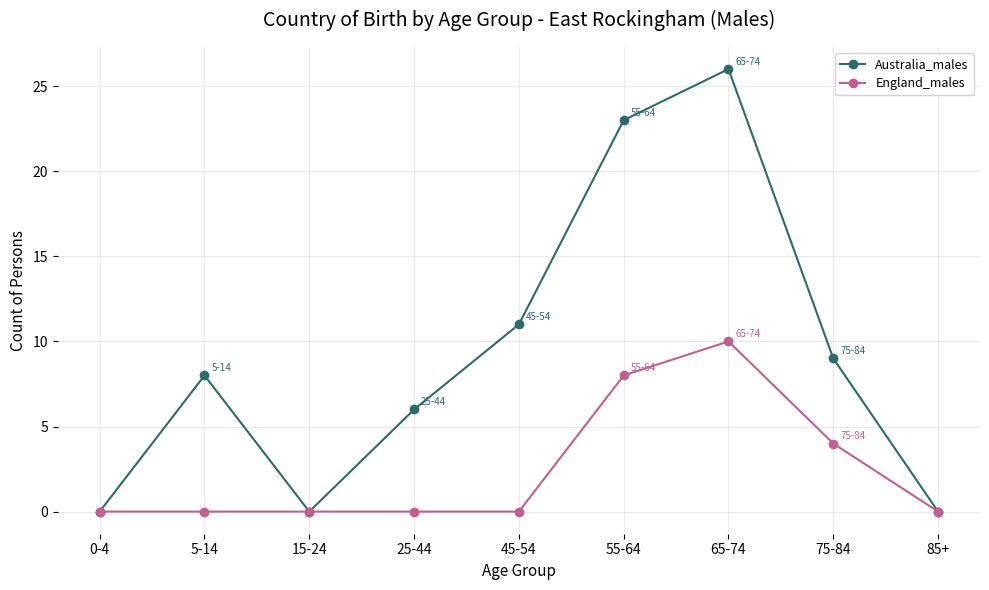

Where is Australia_males nearest to the value 13?

45-54